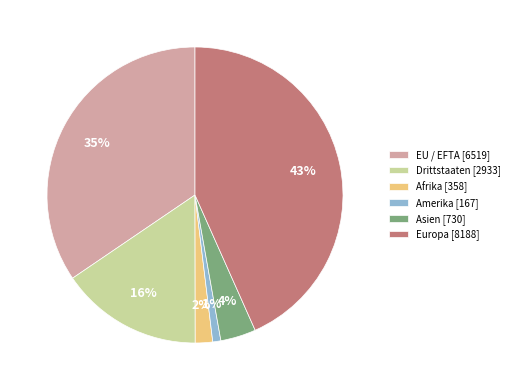

Does any single category account for the majority?

No